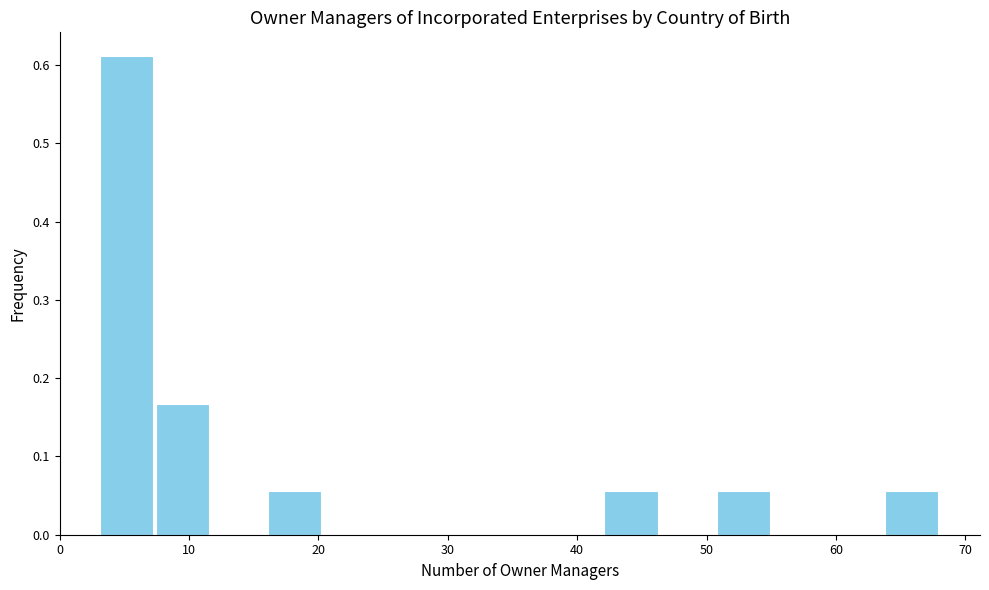

Reading left to right, transcribe this chart: for each bar, give the range it covers on the x-axis and its height. Neither the bar edges nor the heights are printed on the chart, so give them approximately, as read against the axes.

3 to 7: 0.61
7 to 12: 0.17
12 to 16: 0
16 to 20: 0.06
20 to 25: 0
25 to 29: 0
29 to 33: 0
33 to 38: 0
38 to 42: 0
42 to 46: 0.06
46 to 51: 0
51 to 55: 0.06
55 to 59: 0
59 to 64: 0
64 to 68: 0.06